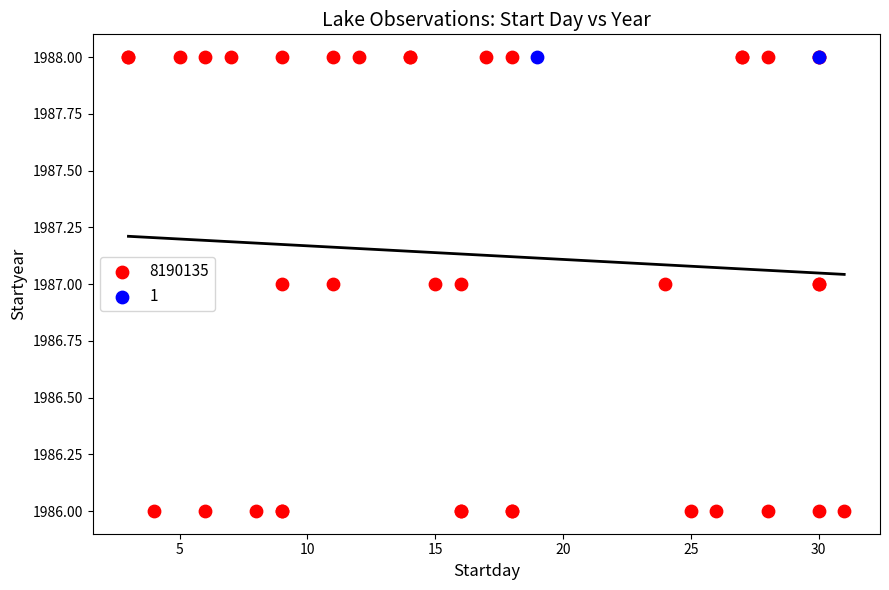

What are all the series names shown in the legend?

8190135, 1